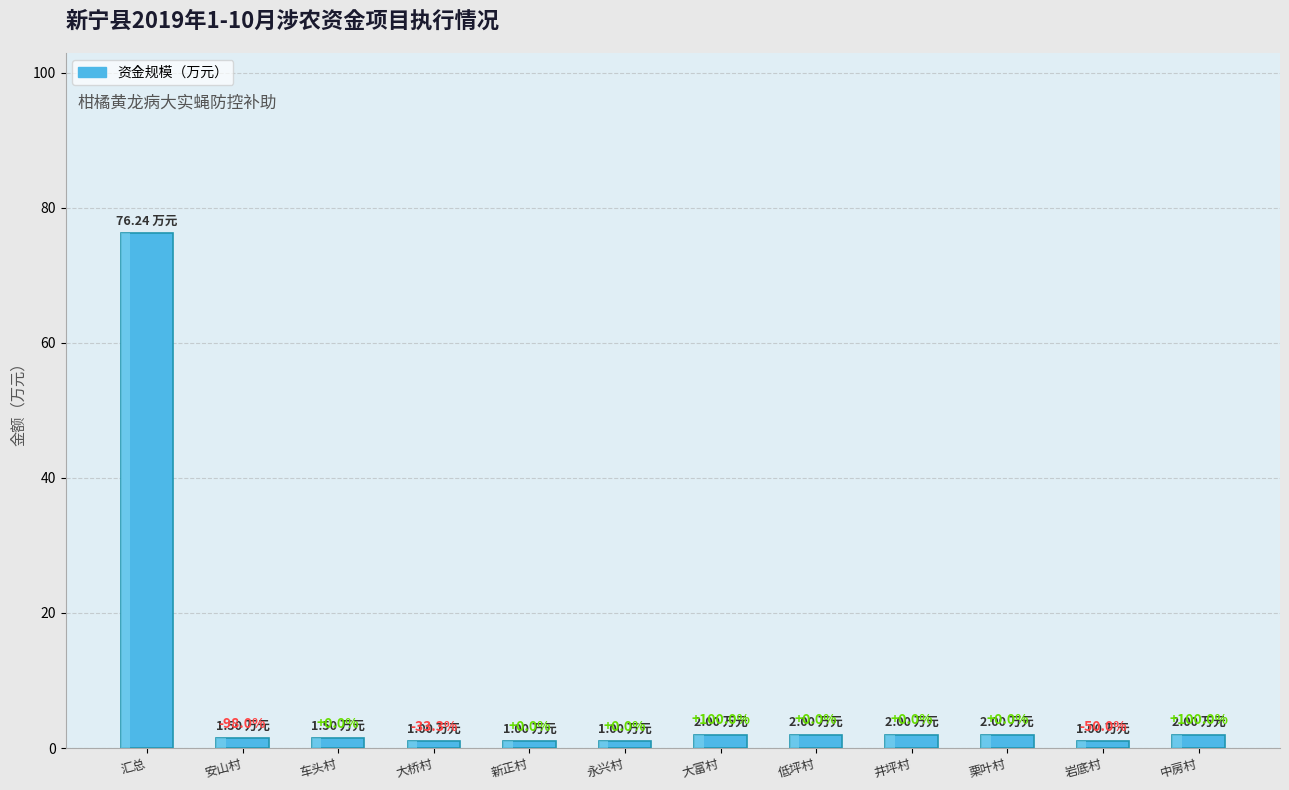

Does the chart contain any negative values?

No